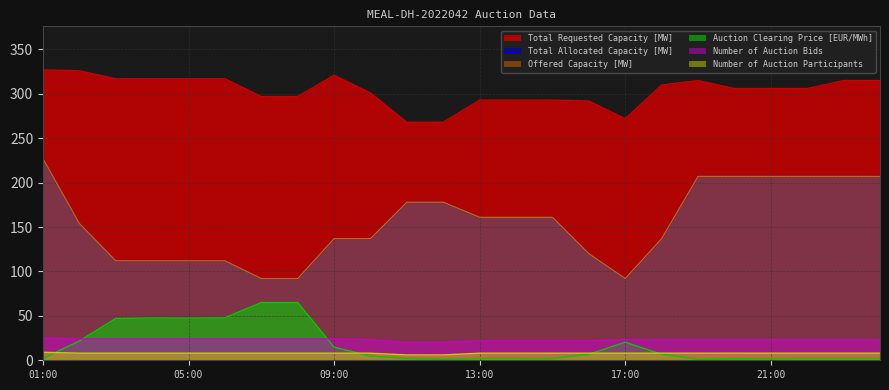

What is the difference between the maximum and minimum values in the Number of Auction Participants series?

3.0